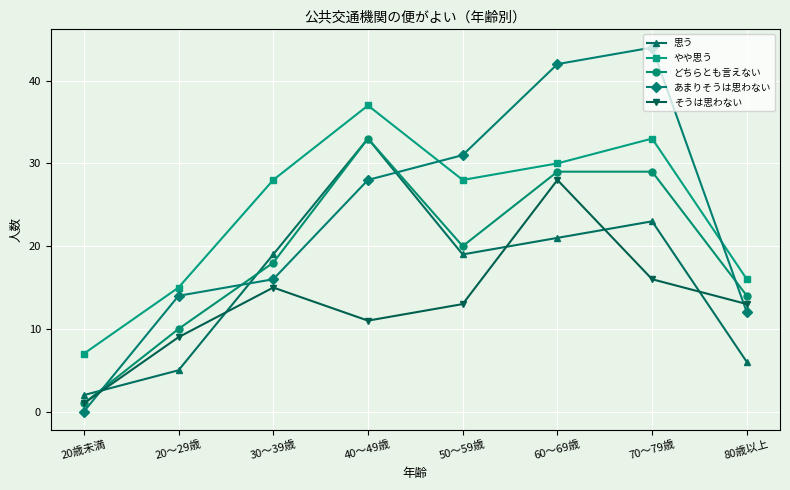

What is the label of the 2nd point from the right?

70～79歳